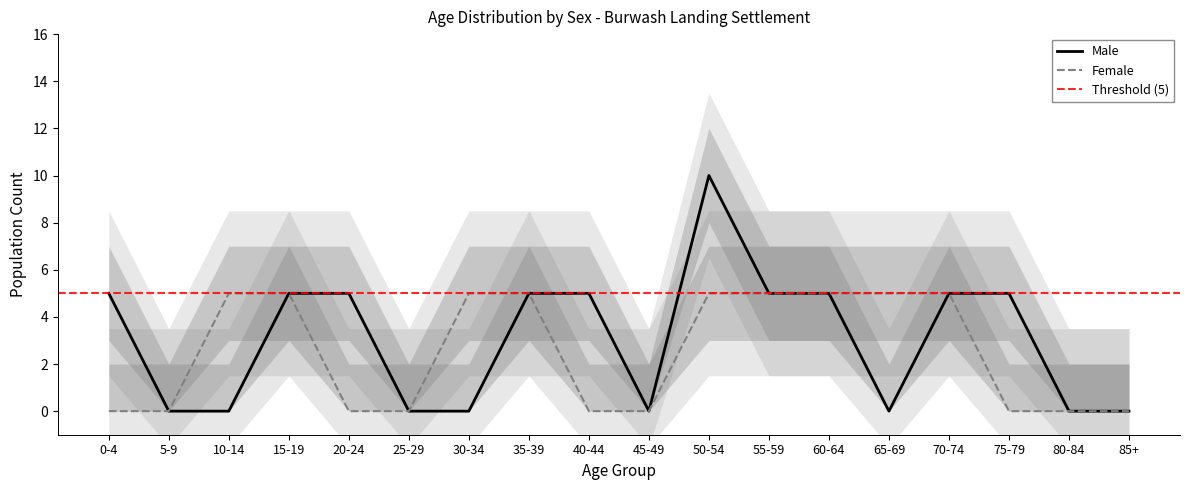

What is the total value across all series at 70-74?

10